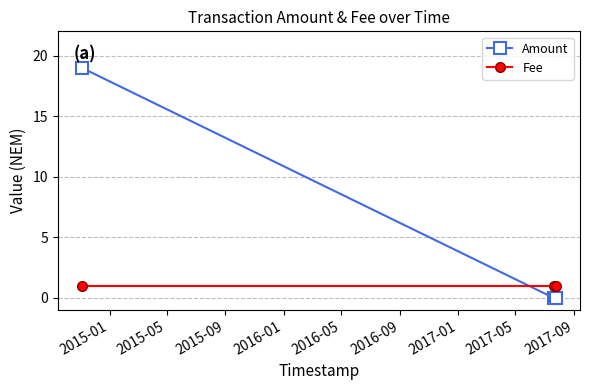

What is the maximum value shown in the chart?

19